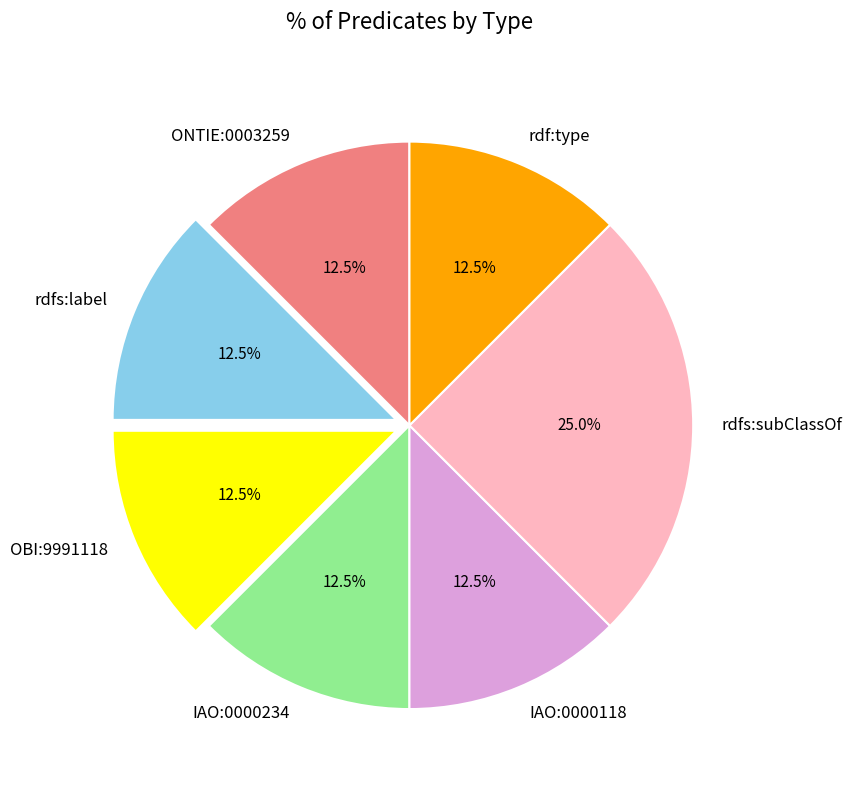

True or false: IAO:0000234 accounts for 7% of the total.

False